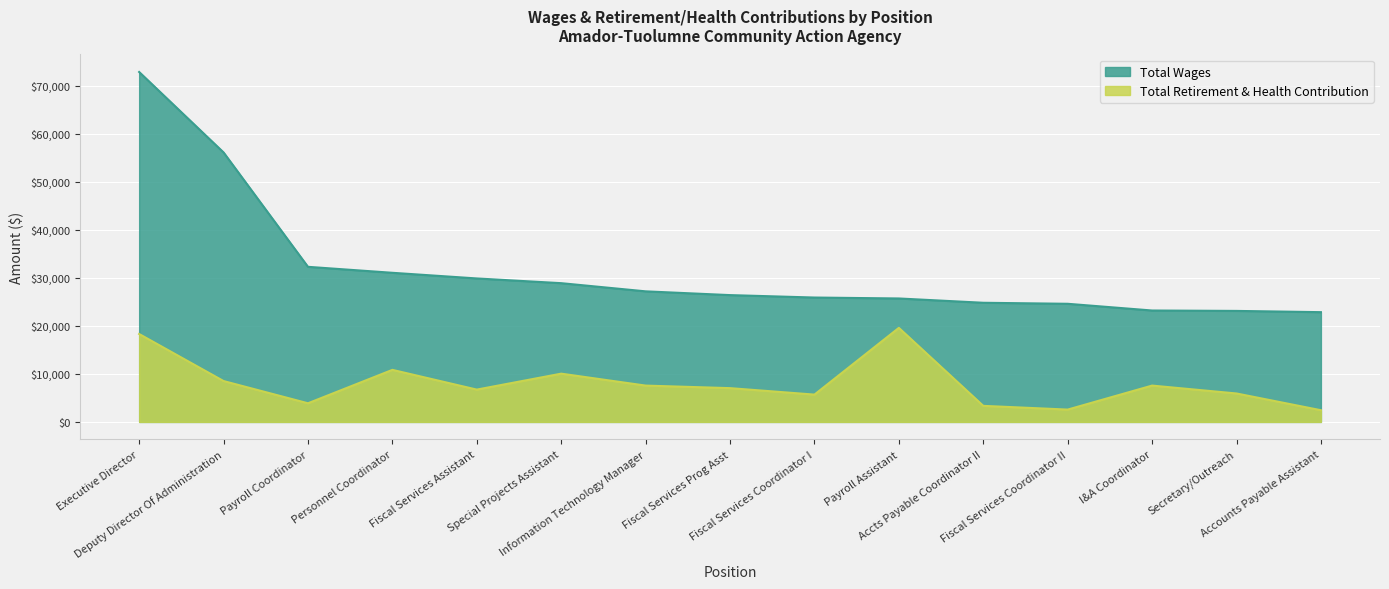

Where is Total Wages nearest to the value 47826?

Deputy Director Of Administration